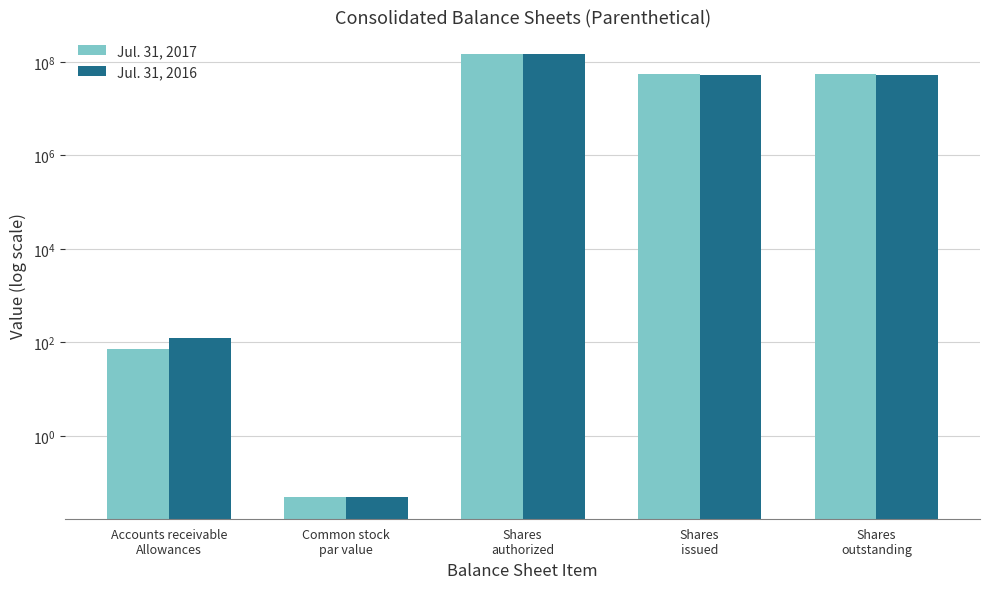

Rank the series by their average value, from highest to lowest.

Jul. 31, 2017, Jul. 31, 2016